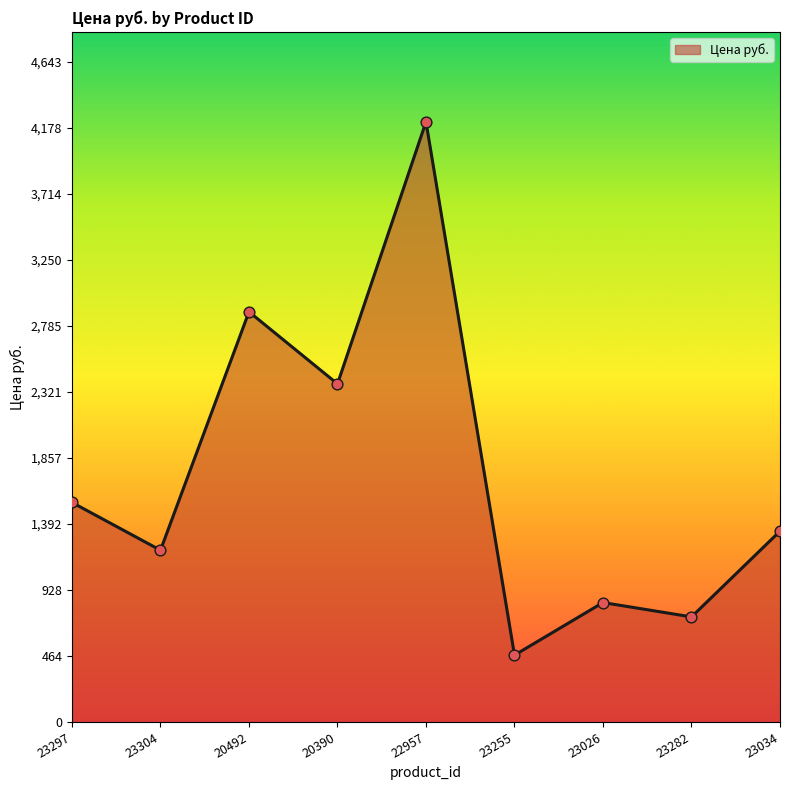

What is the change in value from 22957 to 23034?

-2879